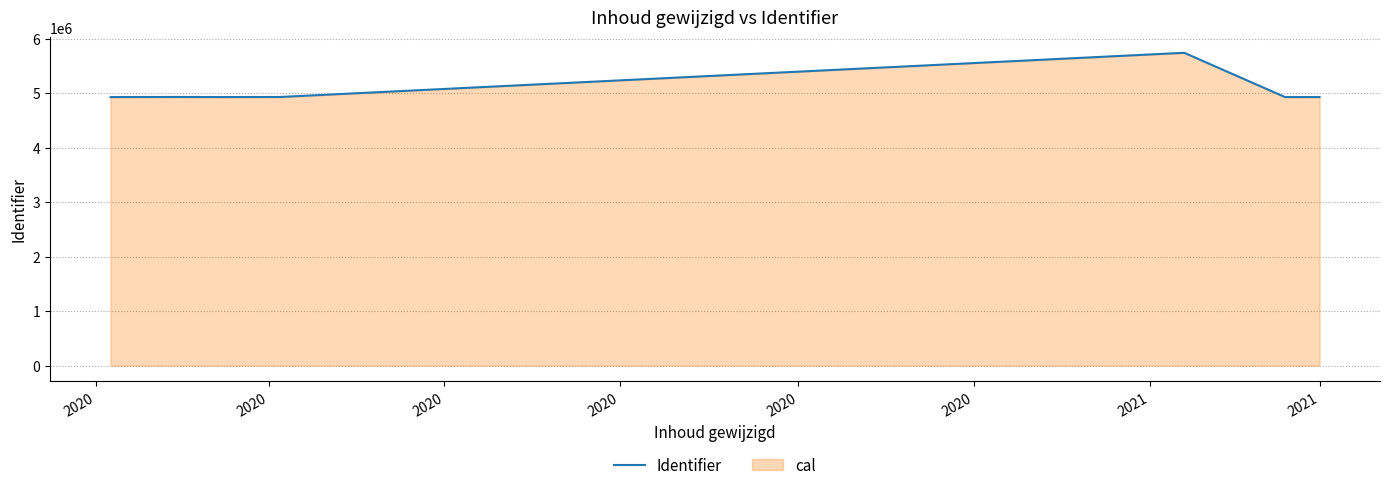

What is the average value?

5004842